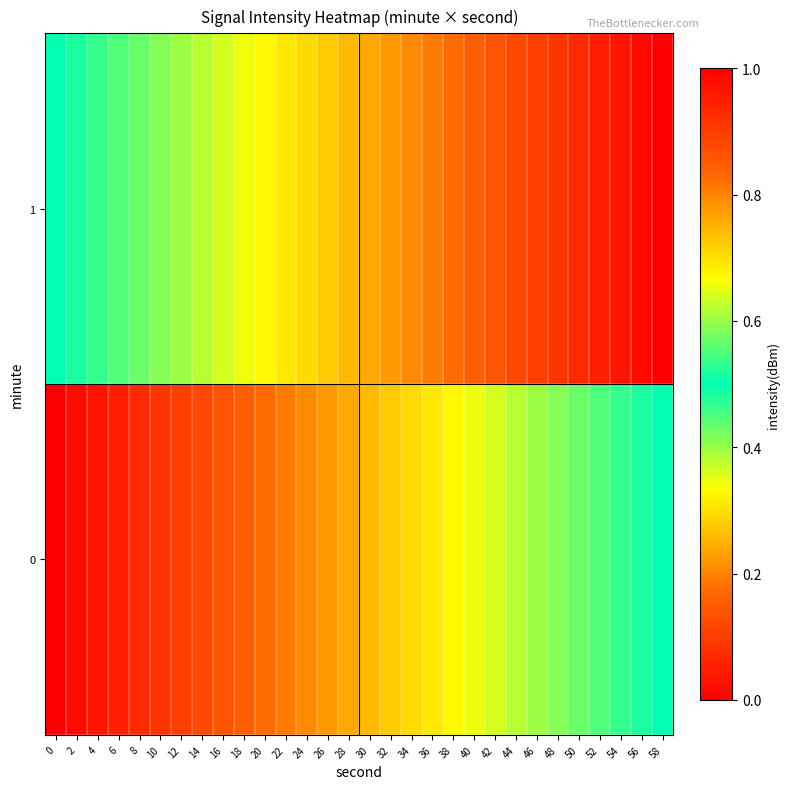

Which has a higher value, 46 or 24?

46